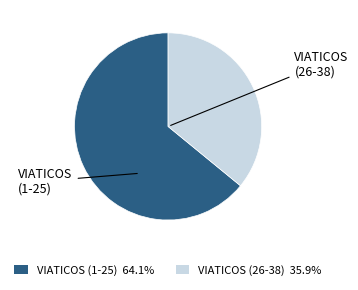

Is there a majority slice in this chart?

Yes